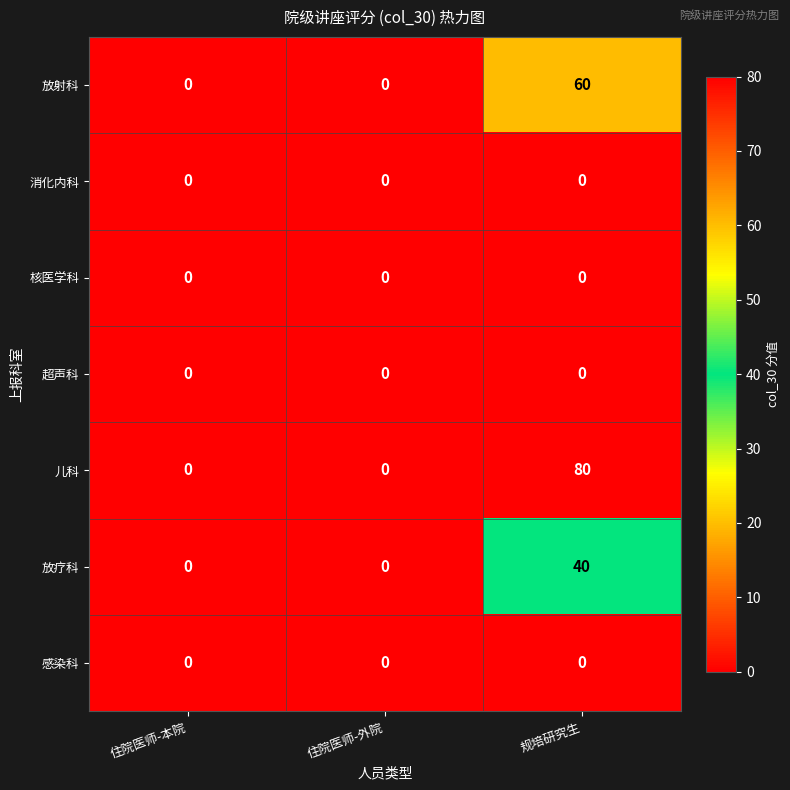

At how many categories does at least one series exceed 1?

1